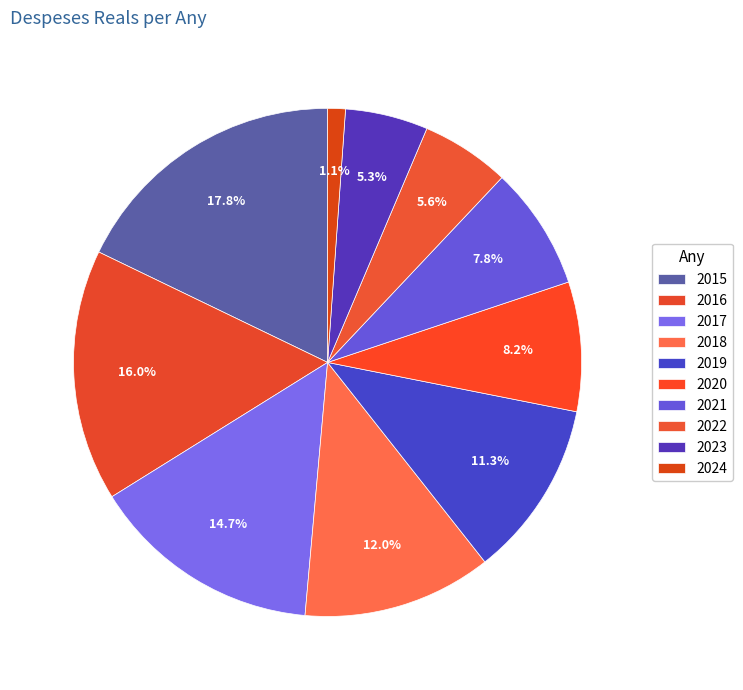

How many segments does this pie chart have?

10